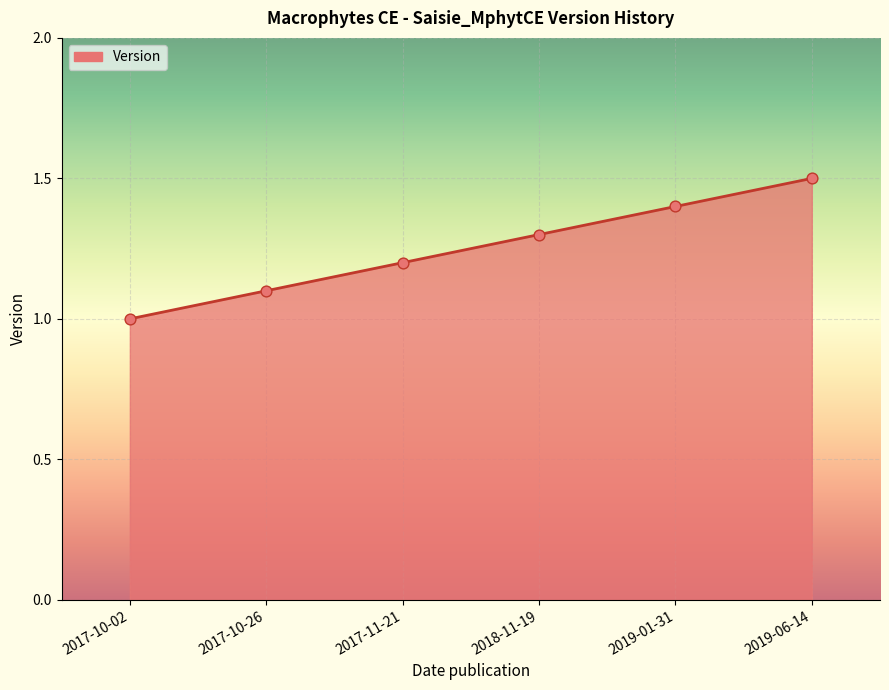

Approximately how many times larger is the value at 2018-11-19 compared to 2017-10-02?

1.3